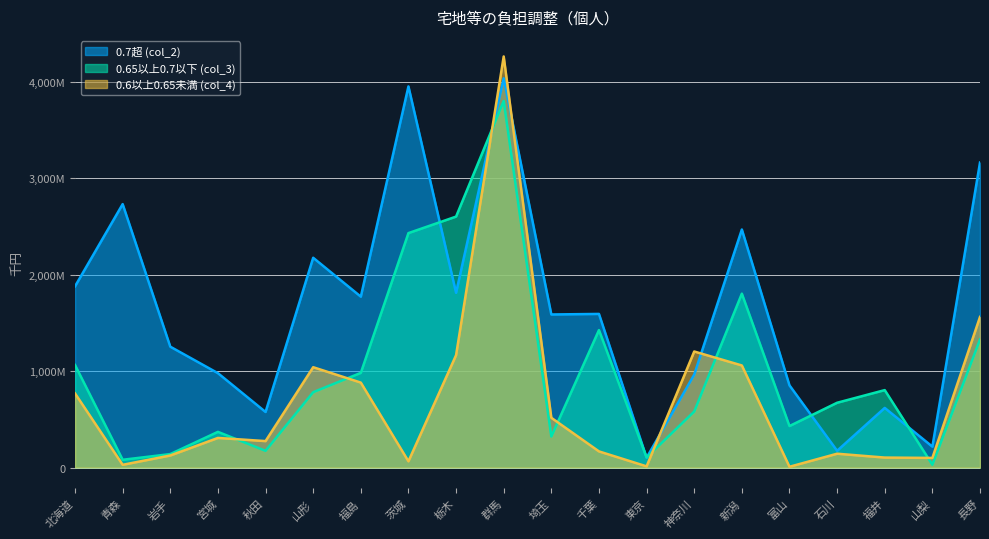

What position from the left is 北海道?

1